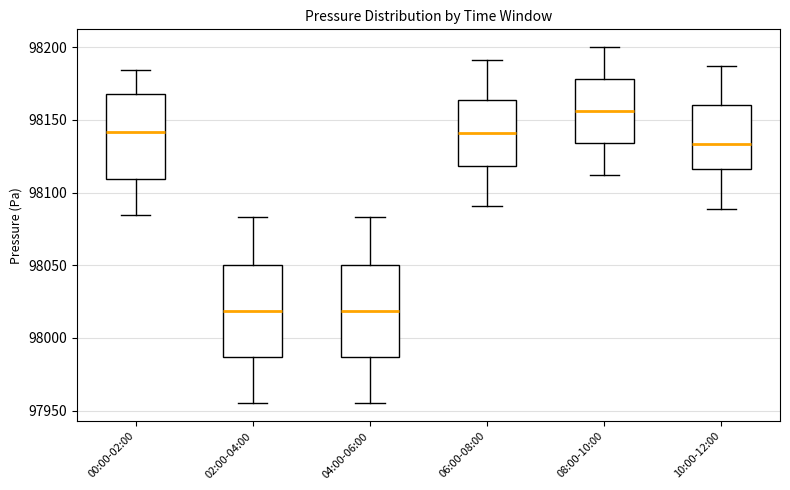

Reading left to right, transcribe this box plot: for each box, give where its median line is, the range the box spans, and where its two whiskers end, as read against the y-axis. The values are not printed on the chart, so give them approximately, as read against the axis.

00:00-02:00: median 98140, box 98110 to 98170, whiskers 98085 to 98185
02:00-04:00: median 98020, box 97985 to 98050, whiskers 97955 to 98085
04:00-06:00: median 98020, box 97985 to 98050, whiskers 97955 to 98085
06:00-08:00: median 98140, box 98120 to 98165, whiskers 98090 to 98190
08:00-10:00: median 98155, box 98135 to 98180, whiskers 98110 to 98200
10:00-12:00: median 98135, box 98115 to 98160, whiskers 98090 to 98185